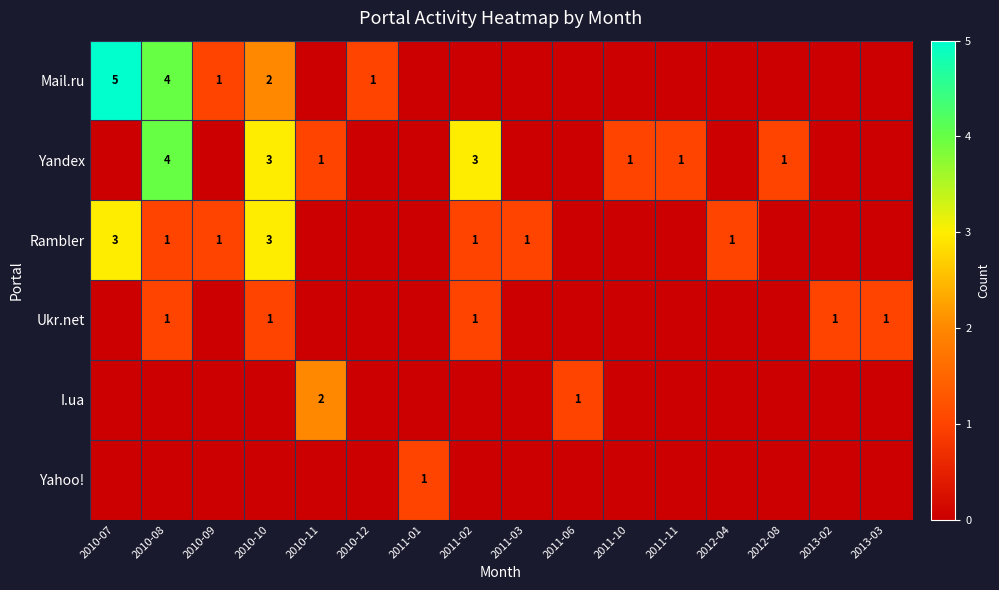

The value of Rambler at 2011-02 is 2. True or false?

False